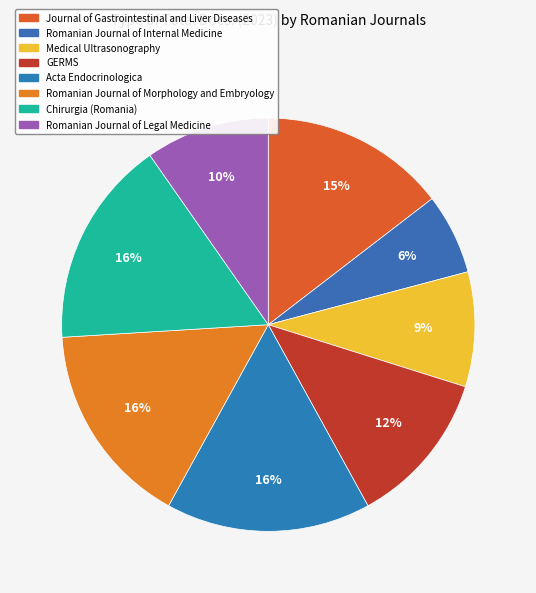

Count the number of slices in the pie.

8